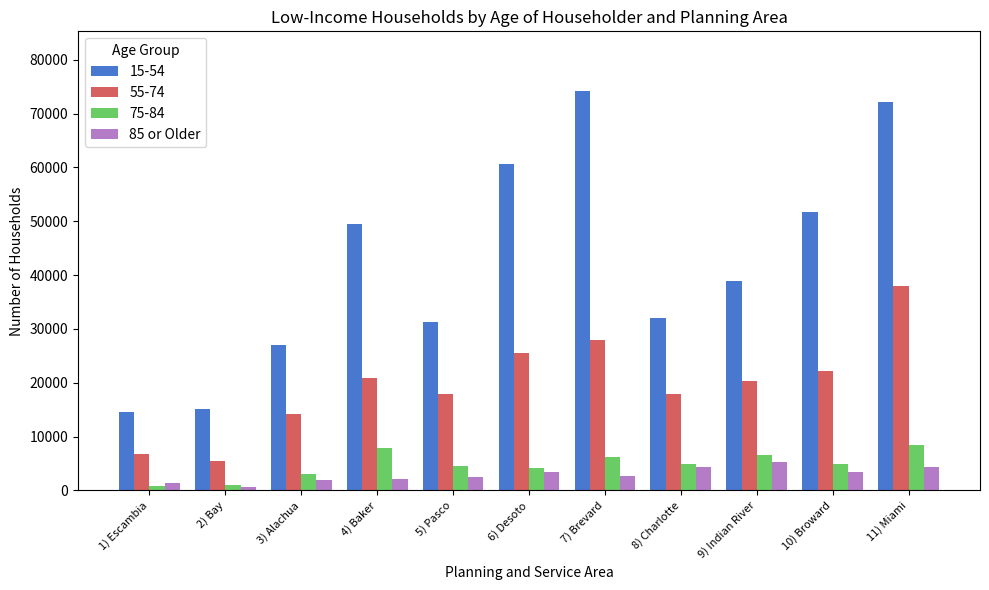

What is the label of the 8th bar from the left?

8) Charlotte